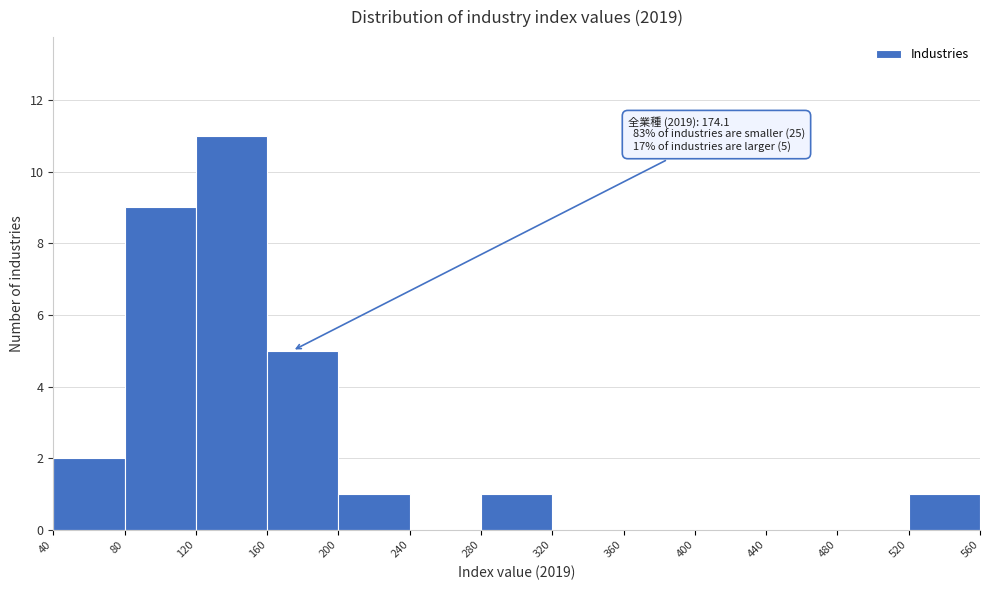

Over which range of the x-axis is the bar tallest?

120 to 160